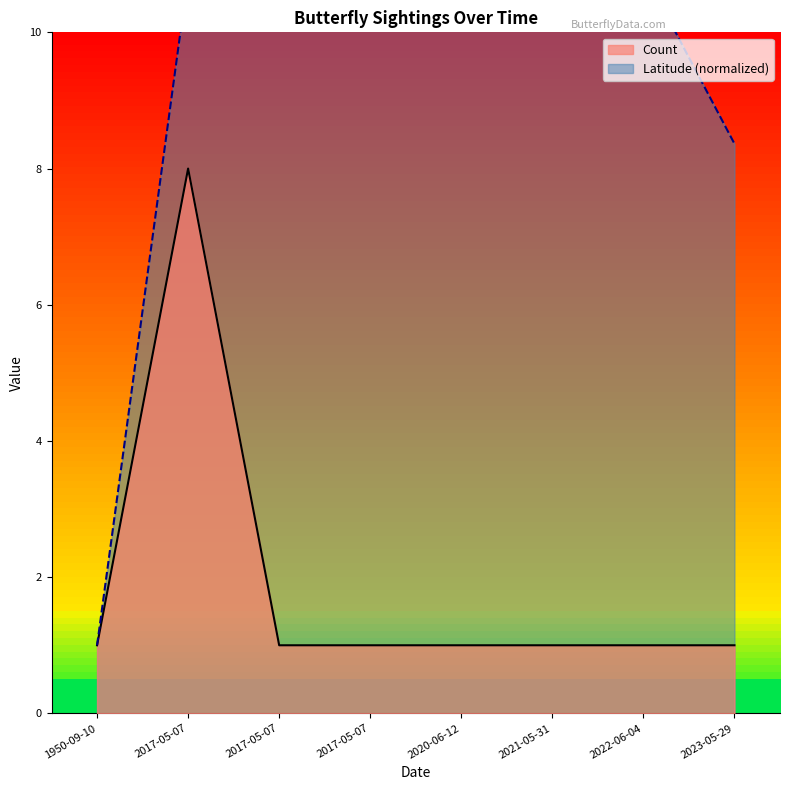

What is the sum of all Latitude values?

74.6